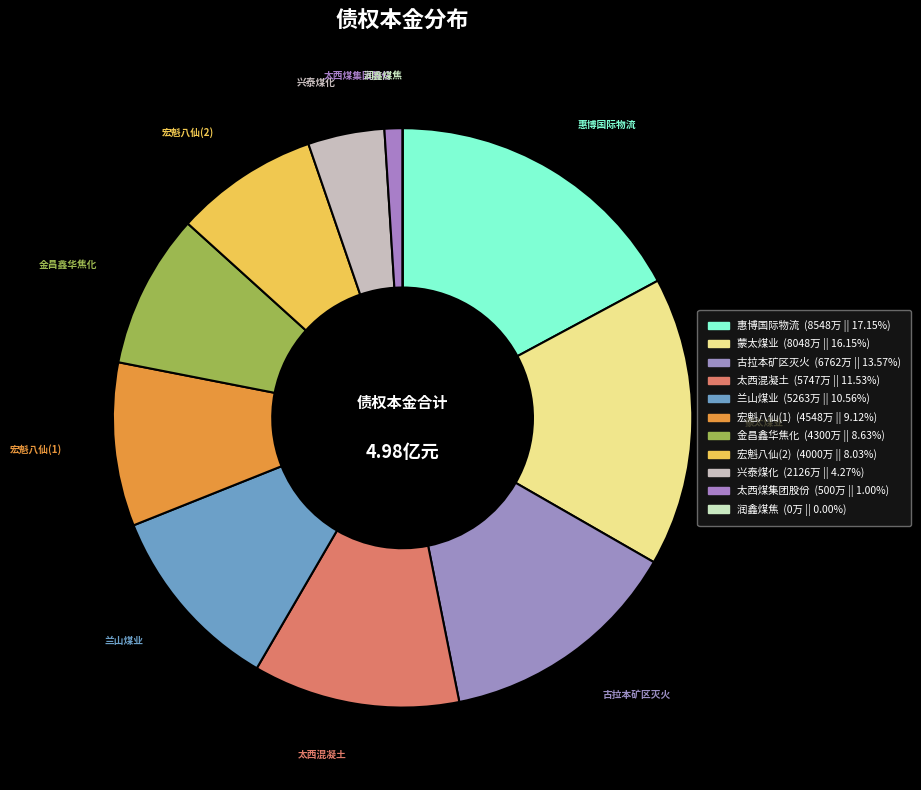

Count the number of slices in the pie.

11